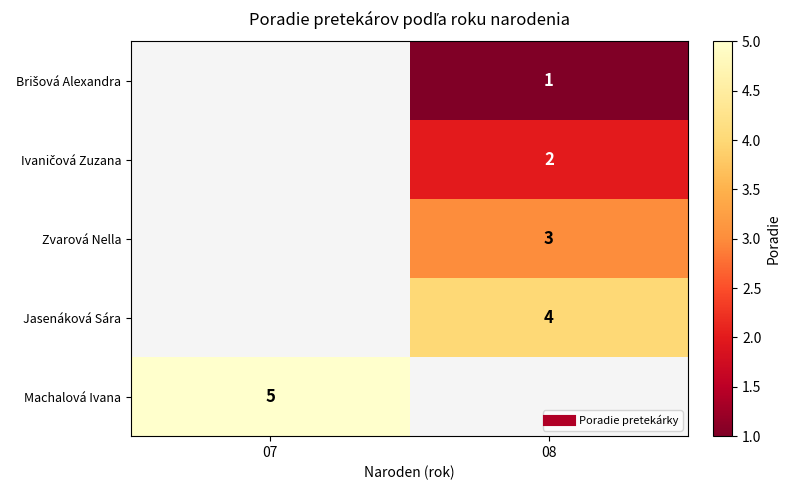

What is the spread (max minus min) of values at 08?

3.0